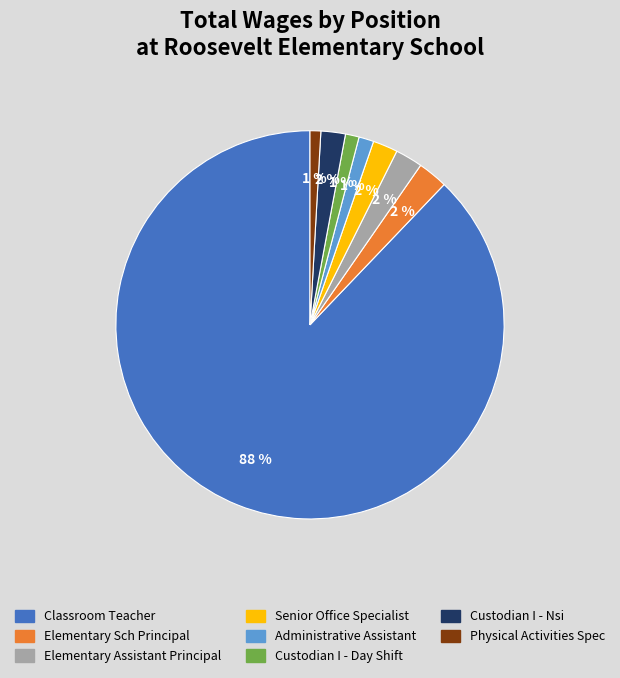

Do Administrative Assistant and Physical Activities Spec together represent more than half of the pie?

No